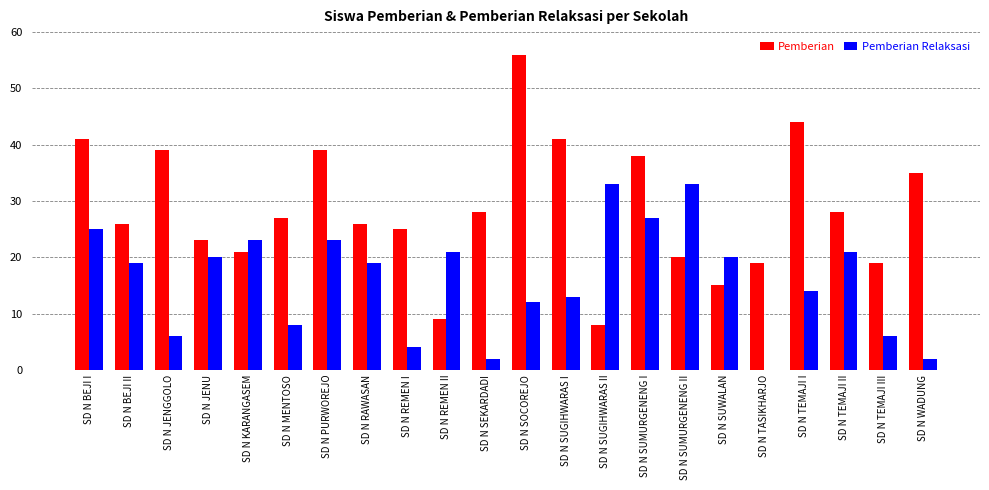

Reading right to left, what are all the values shown in this chart?

Pemberian: 35	19	28	44	19	15	20	38	8	41	56	28	9	25	26	39	27	21	23	39	26	41
Pemberian Relaksasi: 2	6	21	14	0	20	33	27	33	13	12	2	21	4	19	23	8	23	20	6	19	25